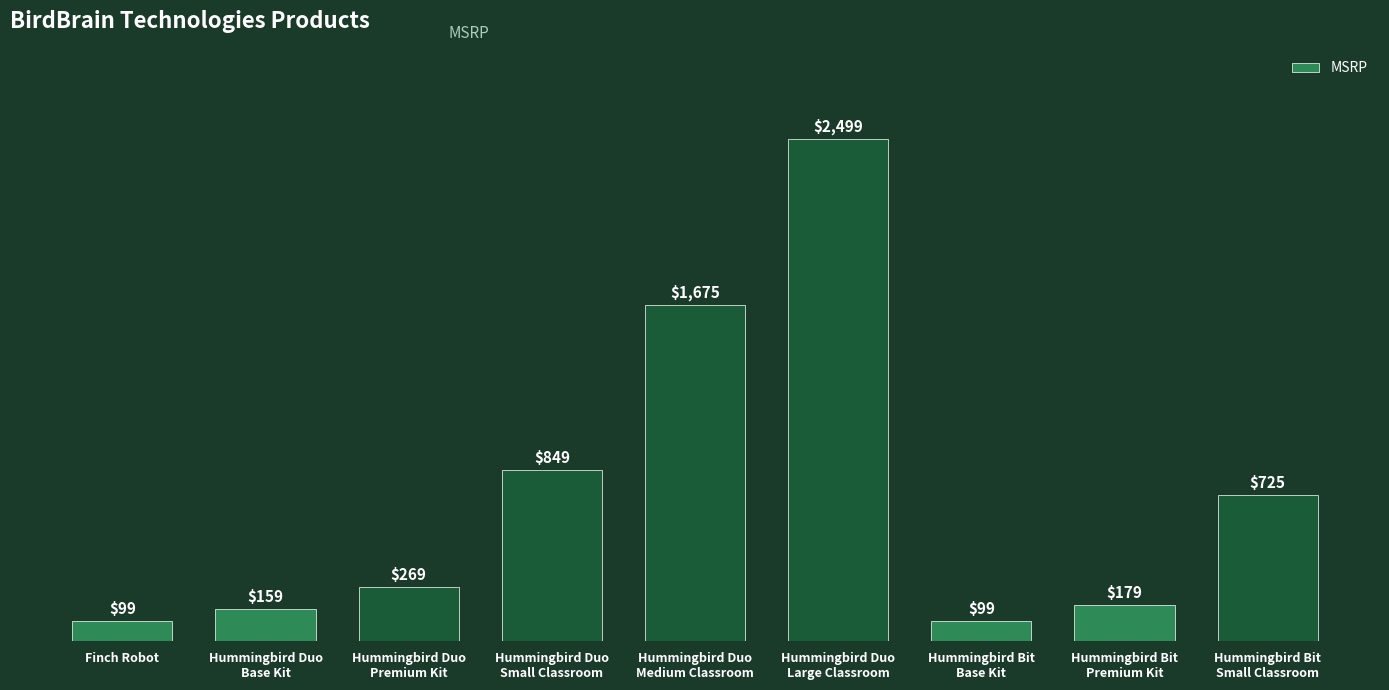

What is the difference between the values at Finch Robot and Hummingbird Bit
Premium Kit?

80